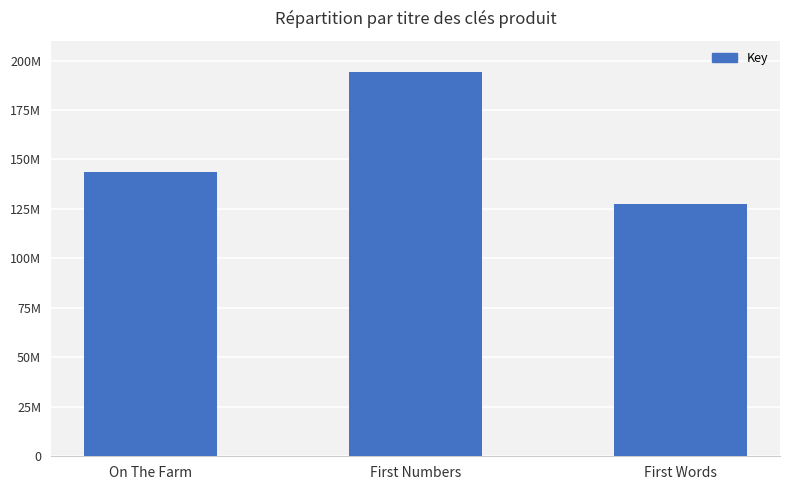

At which label is the value closest to 160928134?

On The Farm